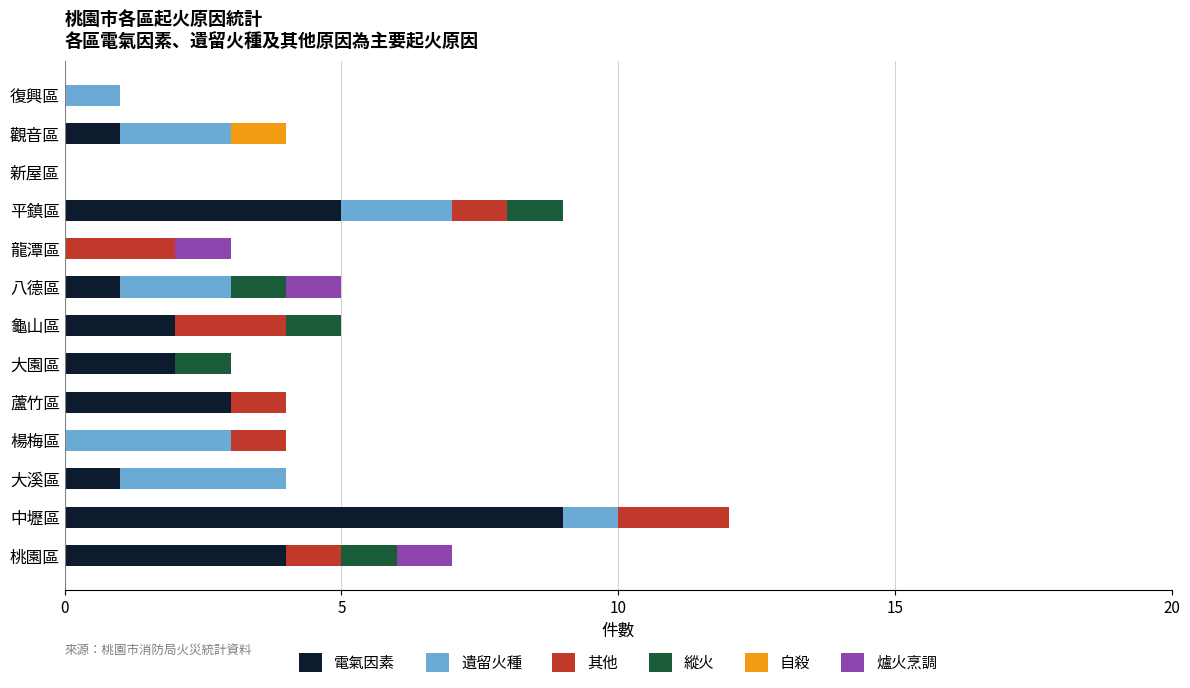

Is it true that 電氣因素 equals 0 at 楊梅區?

True